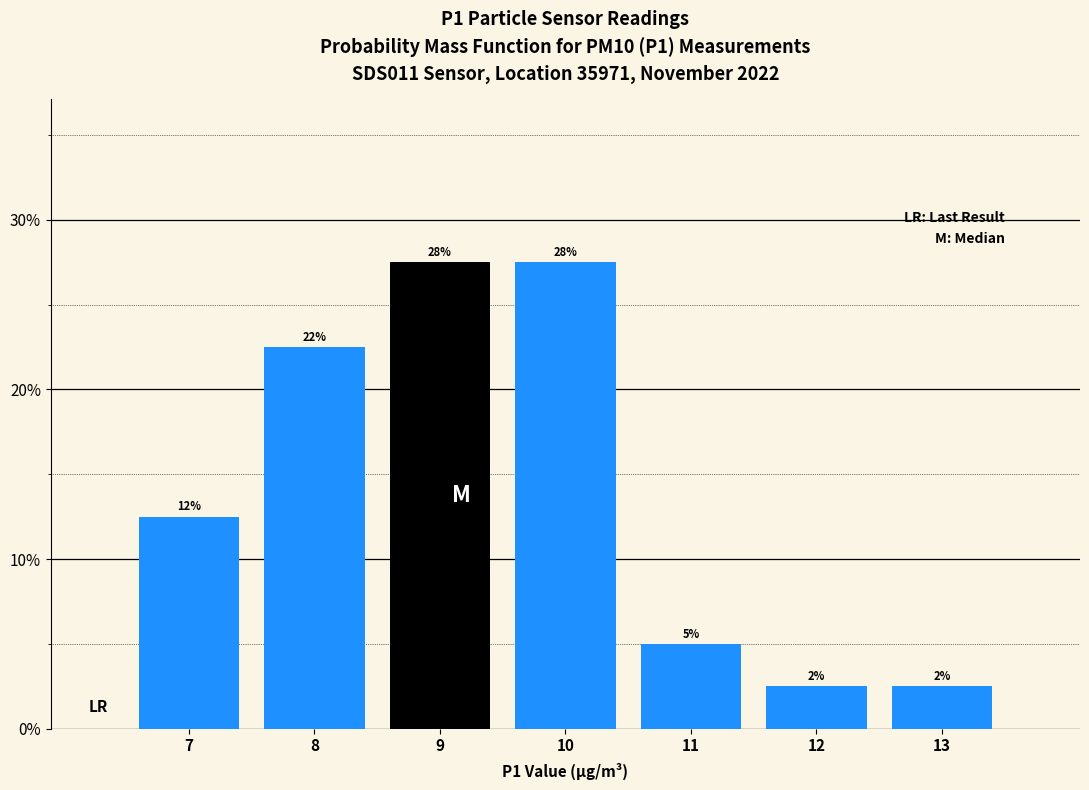

Does the chart contain any negative values?

No